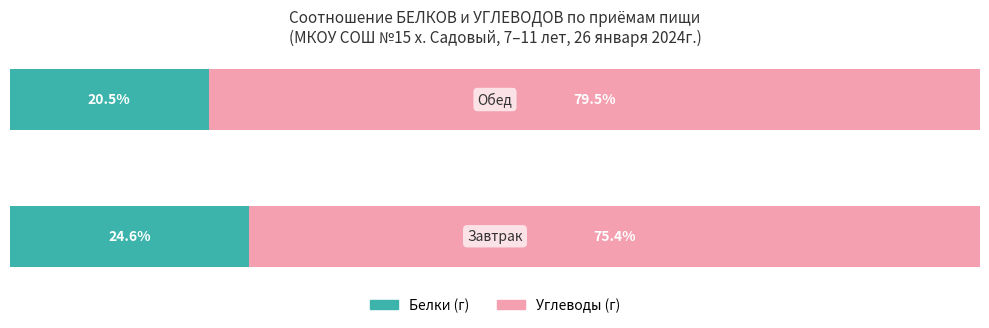

At how many categories does at least one series exceed 36?

2